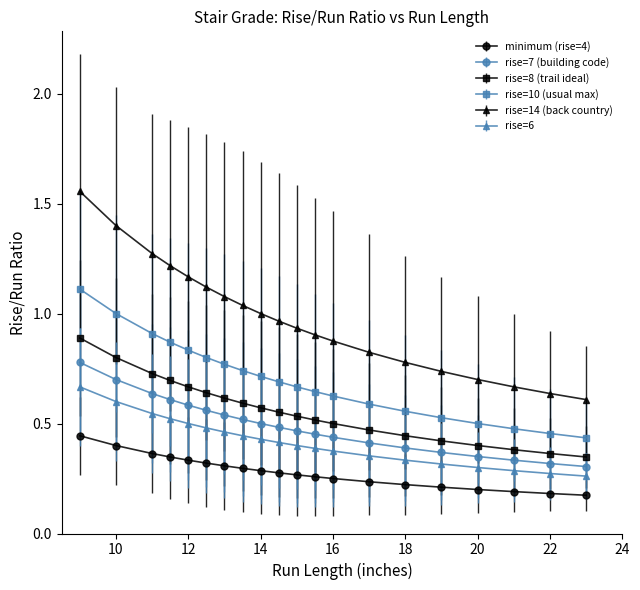

True or false: rise=14 (back country) and rise=10 (usual max) cross at least once.

False